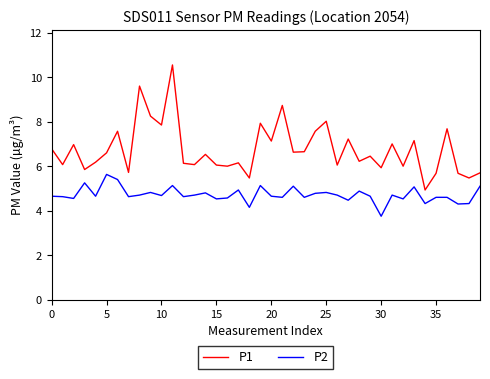

At how many categories does at least one series exceed 9?

2